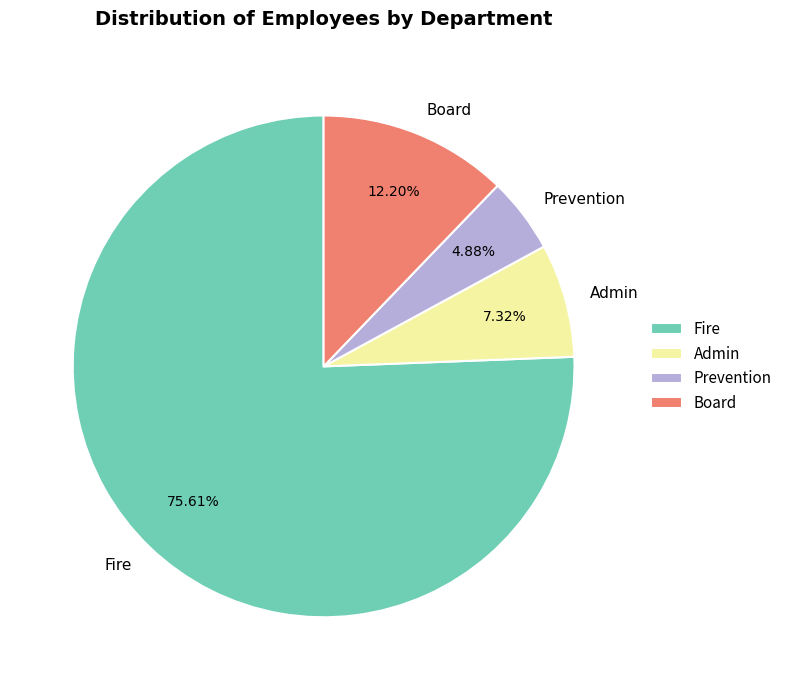

Does Admin represent more than half of the total?

No